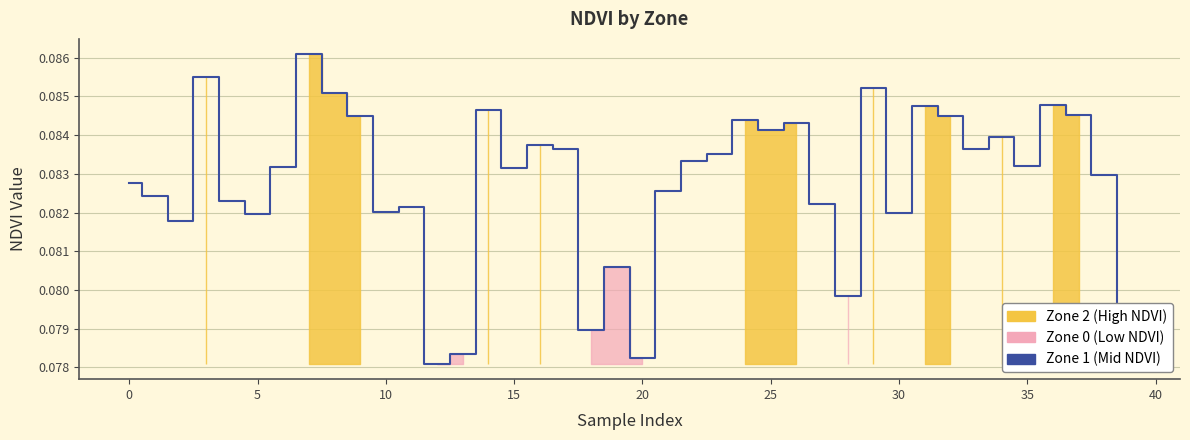

Reading left to right, what are all the values shown in this chart?

0.1	0.1	0.1	0.1	0.1	0.1	0.1	0.1	0.1	0.1	0.1	0.1	0.1	0.1	0.1	0.1	0.1	0.1	0.1	0.1	0.1	0.1	0.1	0.1	0.1	0.1	0.1	0.1	0.1	0.1	0.1	0.1	0.1	0.1	0.1	0.1	0.1	0.1	0.1	0.1